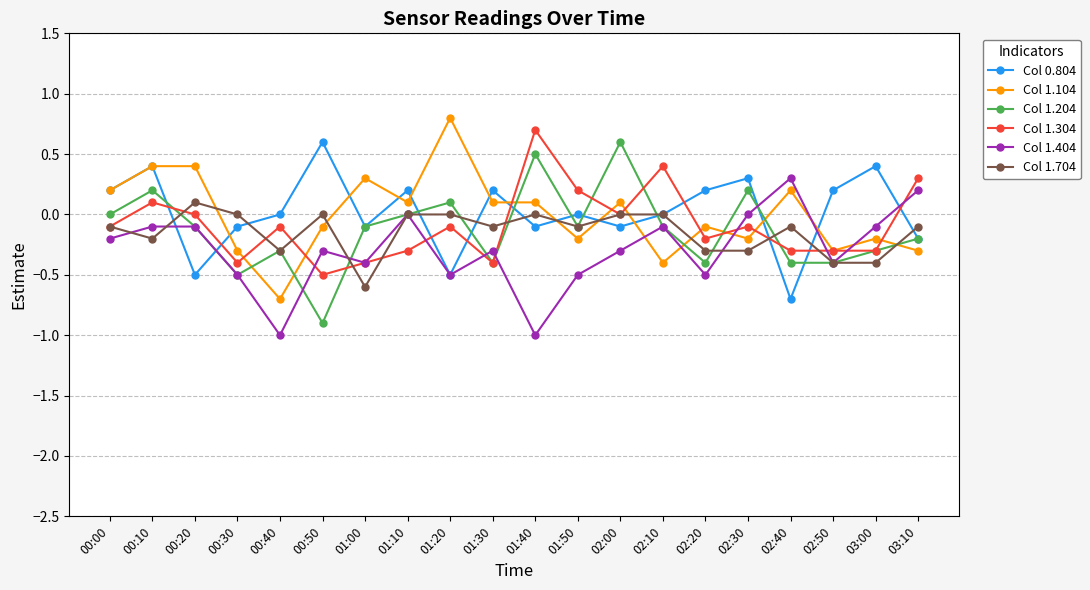

At which category does Col 0.804 reach its first local valley?

00:20